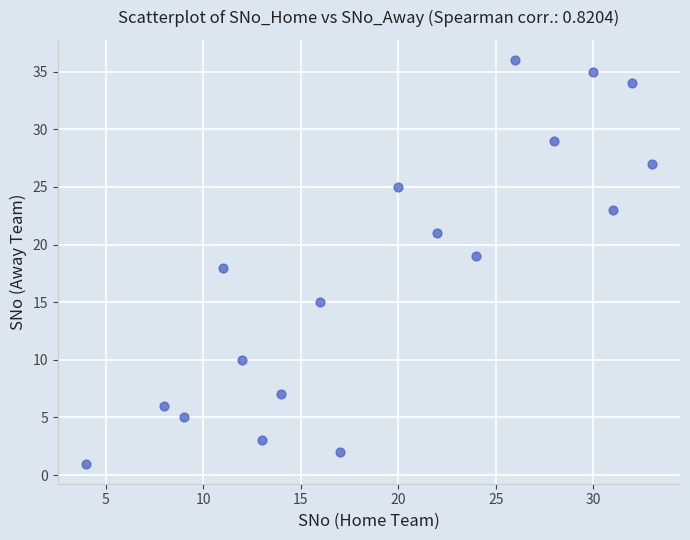

What is the range of Y values (max minus min)?

35